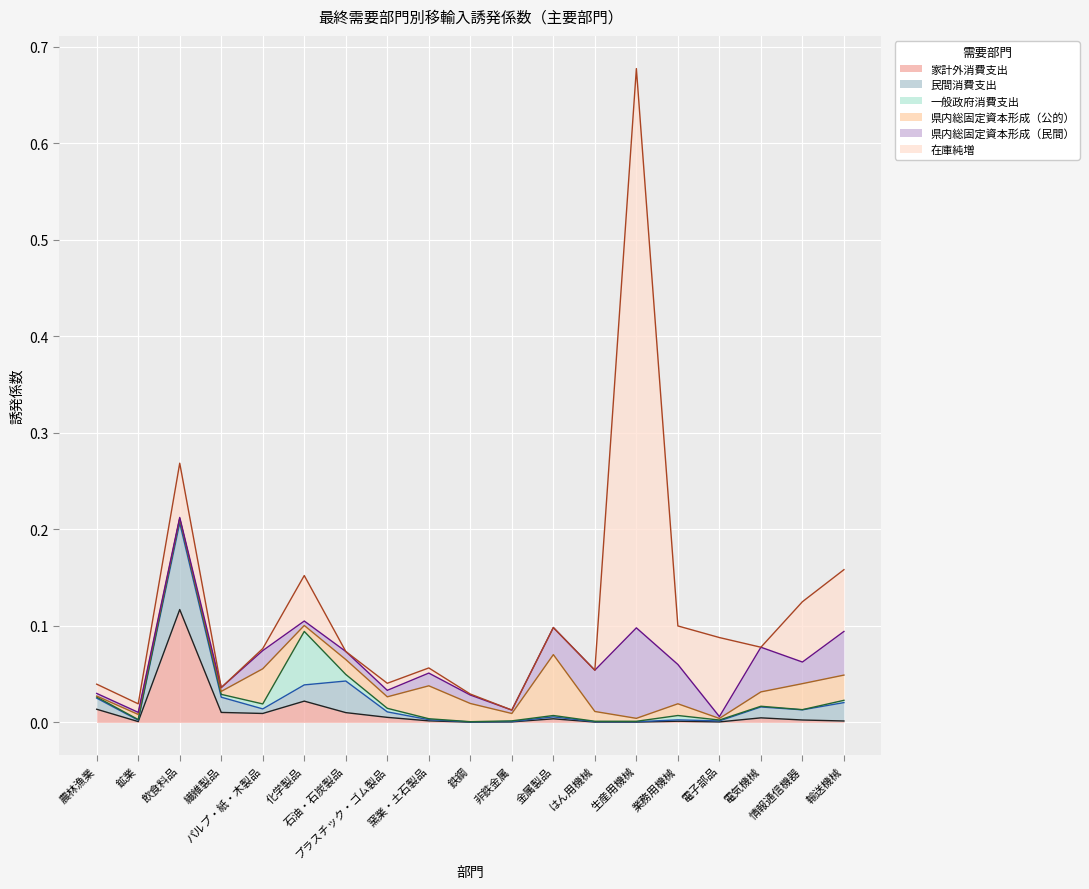

How many interior local peaks does the 一般政府消費支出 series have?

4